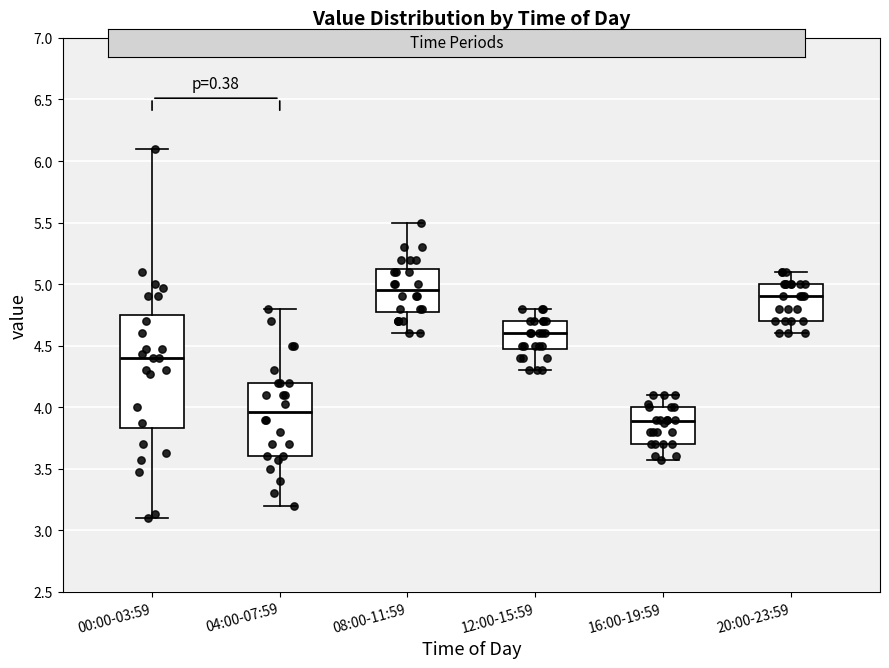

Which box is the tallest, from its lower edge to its upper edge?

00:00-03:59